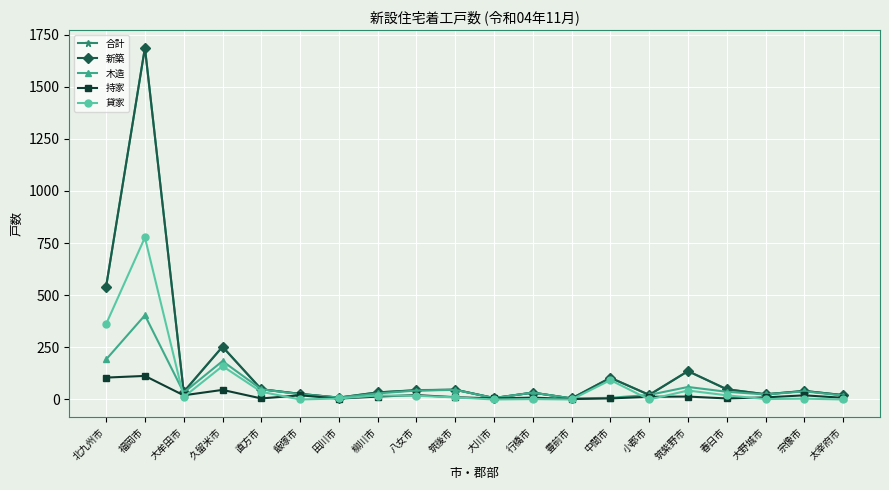

Where is the first local minimum for 貸家?

大牟田市